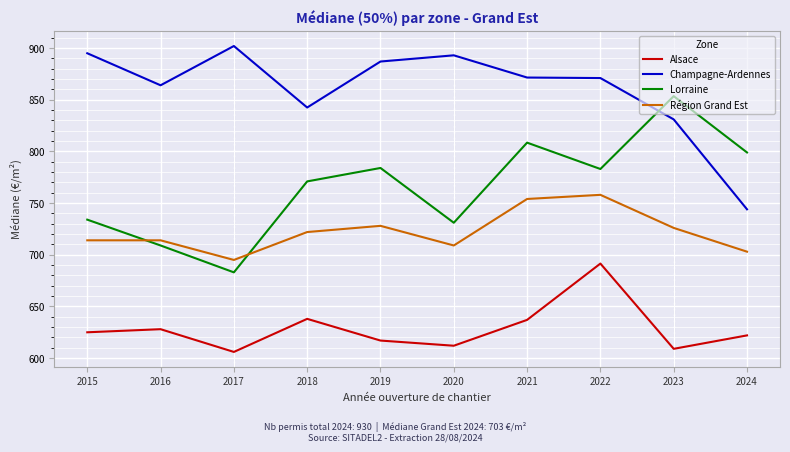

How many series are shown in this chart?

4